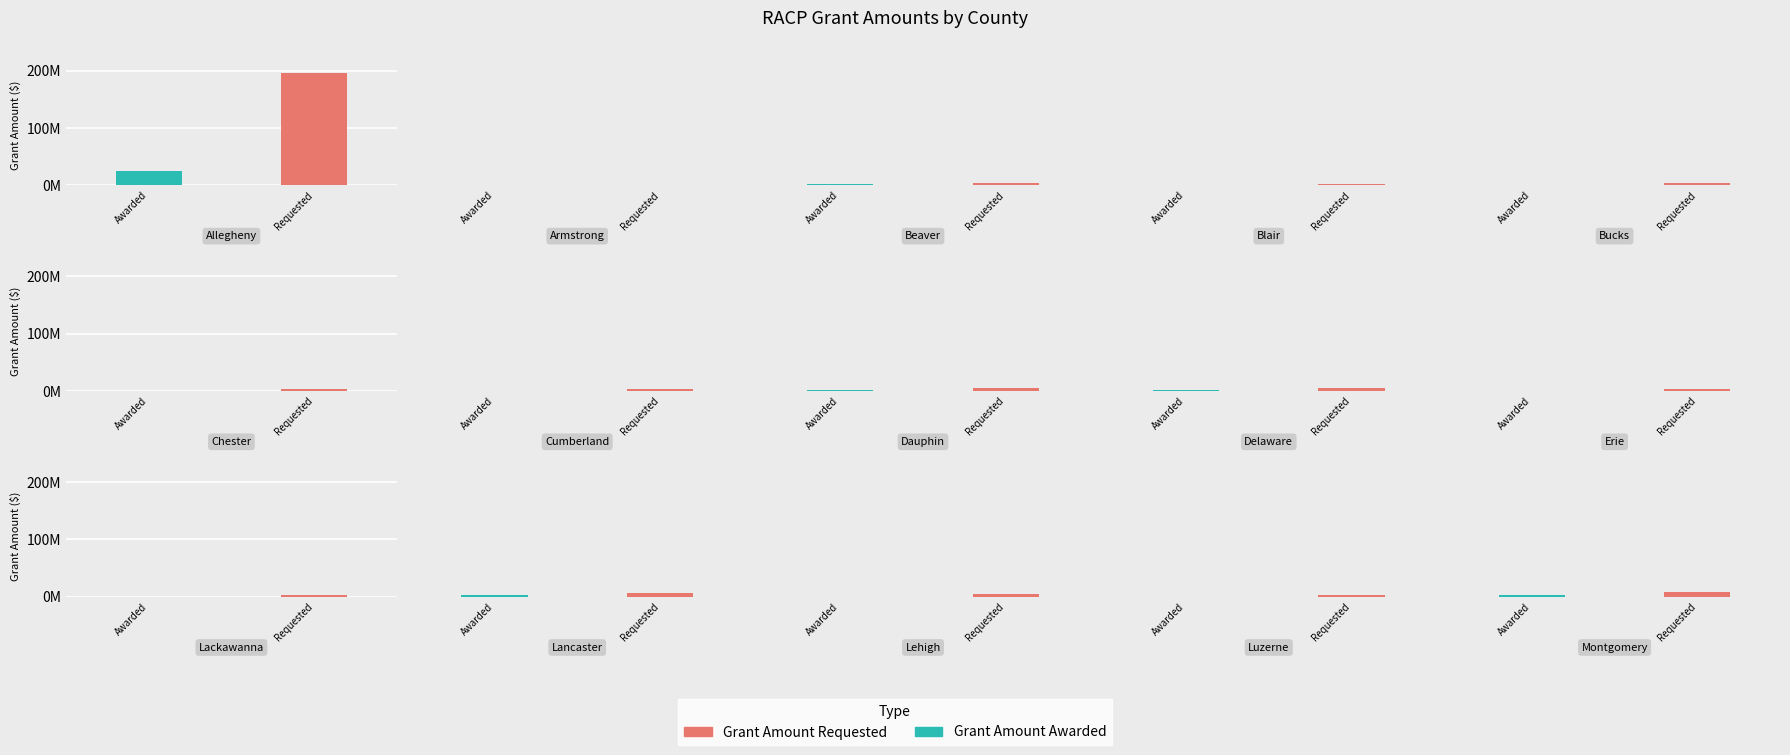

What is the value of the Grant Amount Awarded bar at the 3rd from the left?

3000000